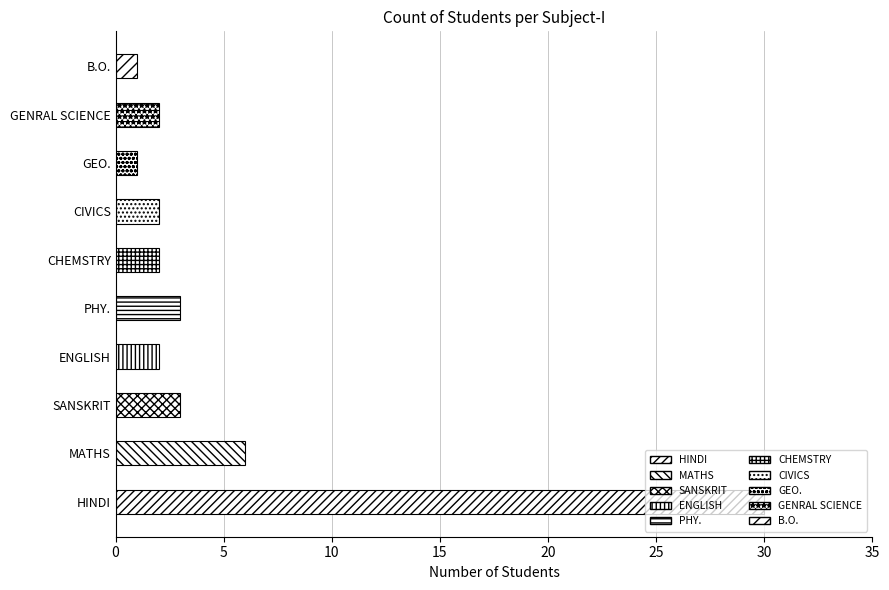

What is the change in value from HINDI to B.O.?

-29